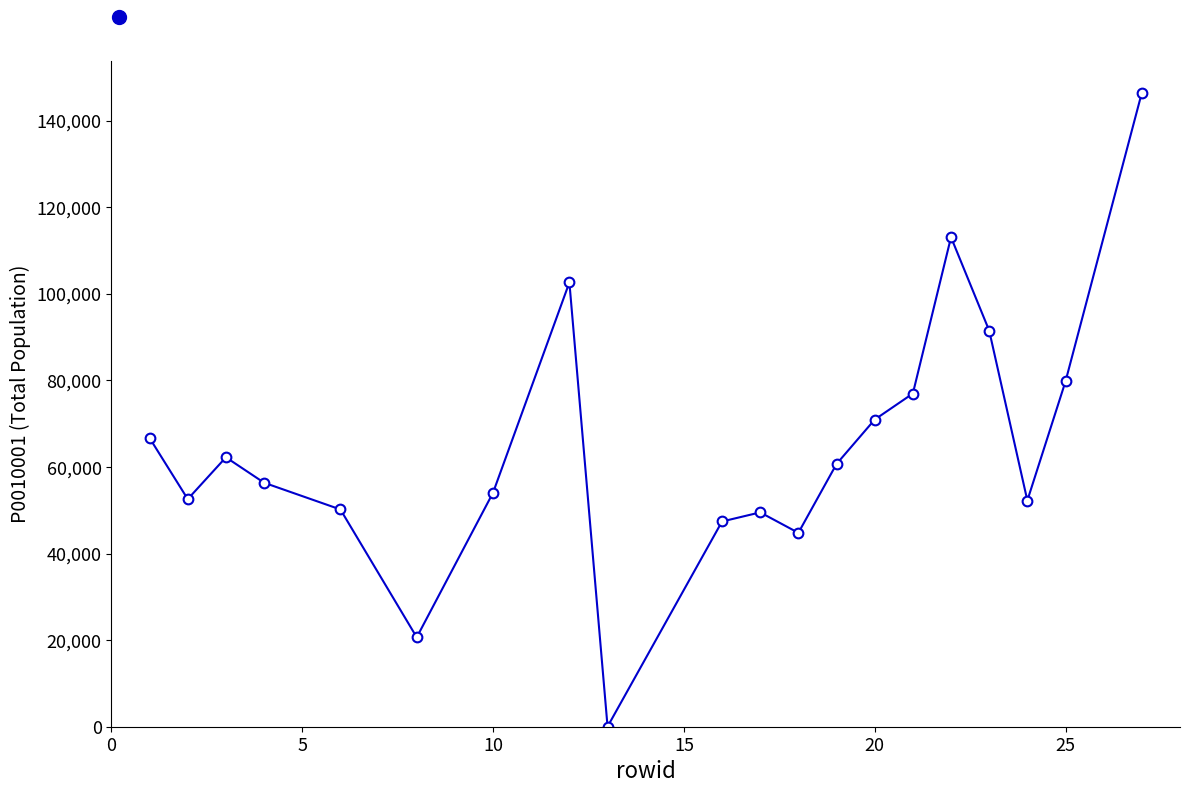

What is the sum of all values?

1298661